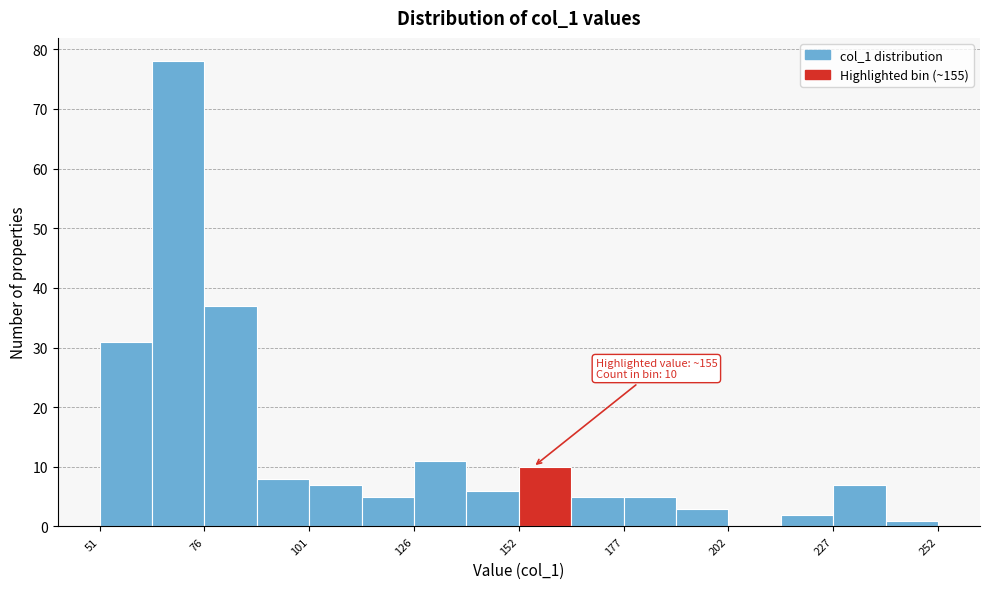

Around what value on the x-axis is the tallest bar? Give the approximate position of its centre, as read against the axis.

70